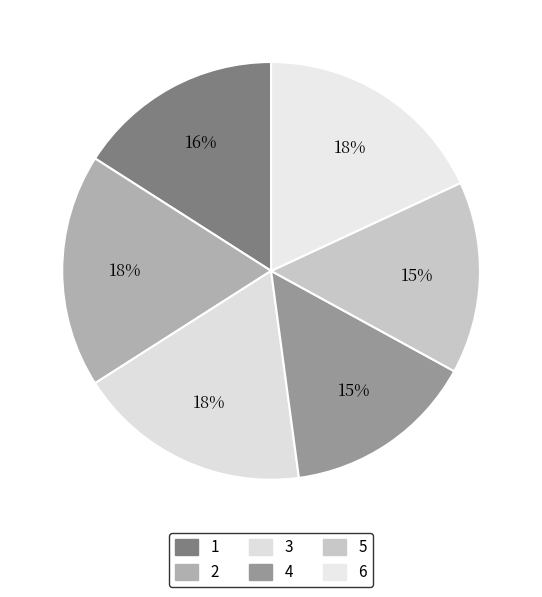

Does 6 account for over 50% of the chart?

No